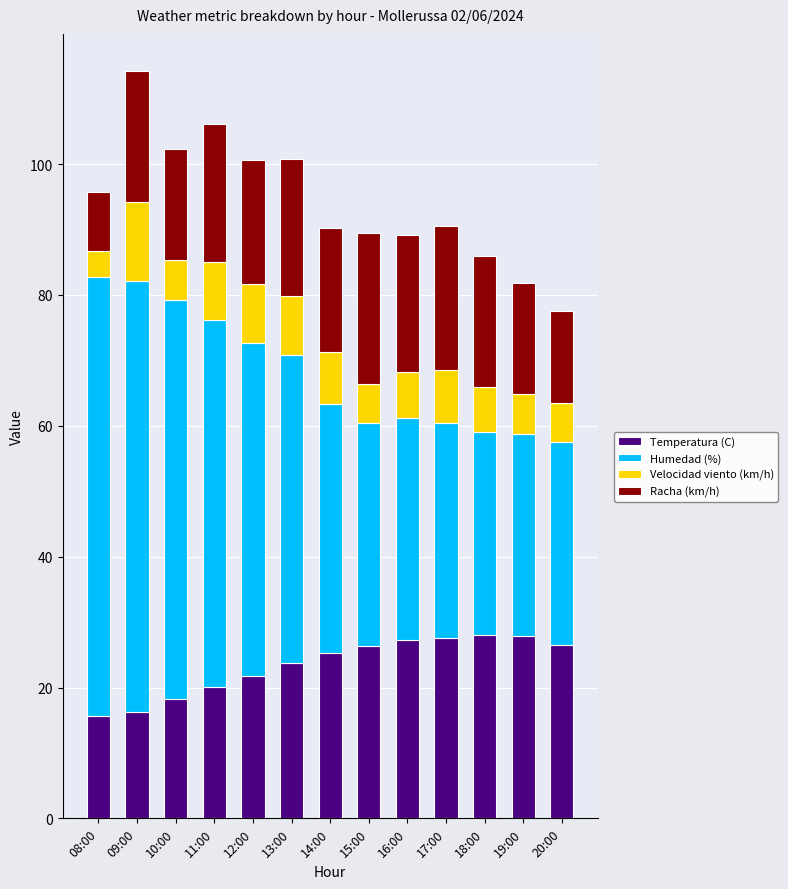

What is the average value of the Temperatura (C) series?

23.4